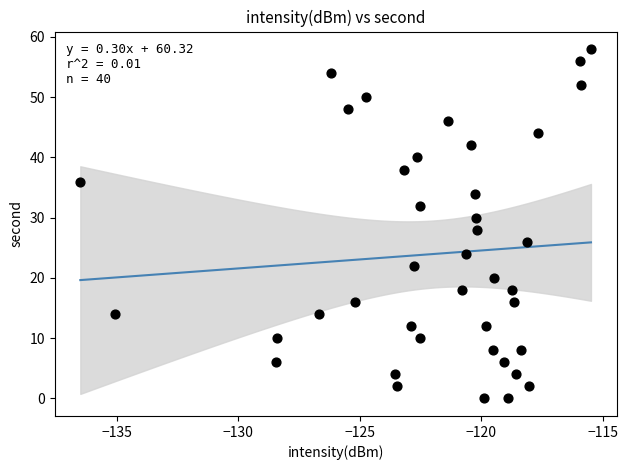

Count the number of points in this scatter plot.

40